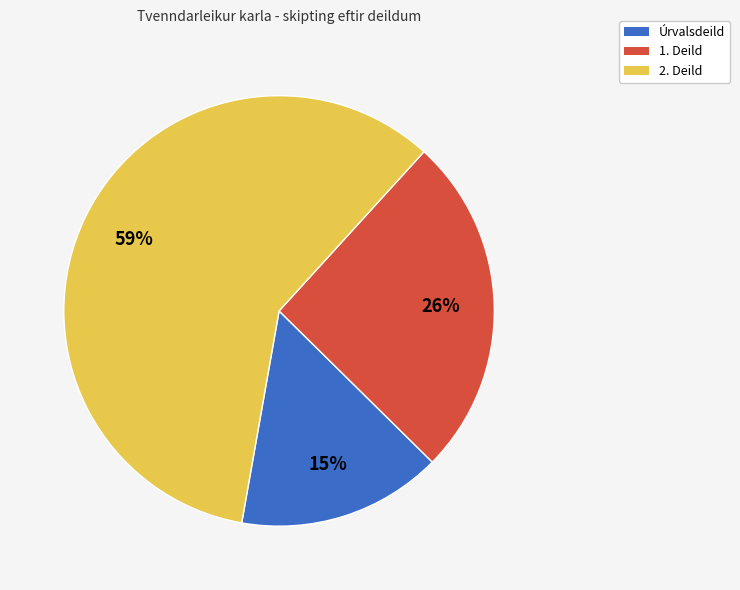

To the nearest percent, what percentage of the pie is 1. Deild?

26%